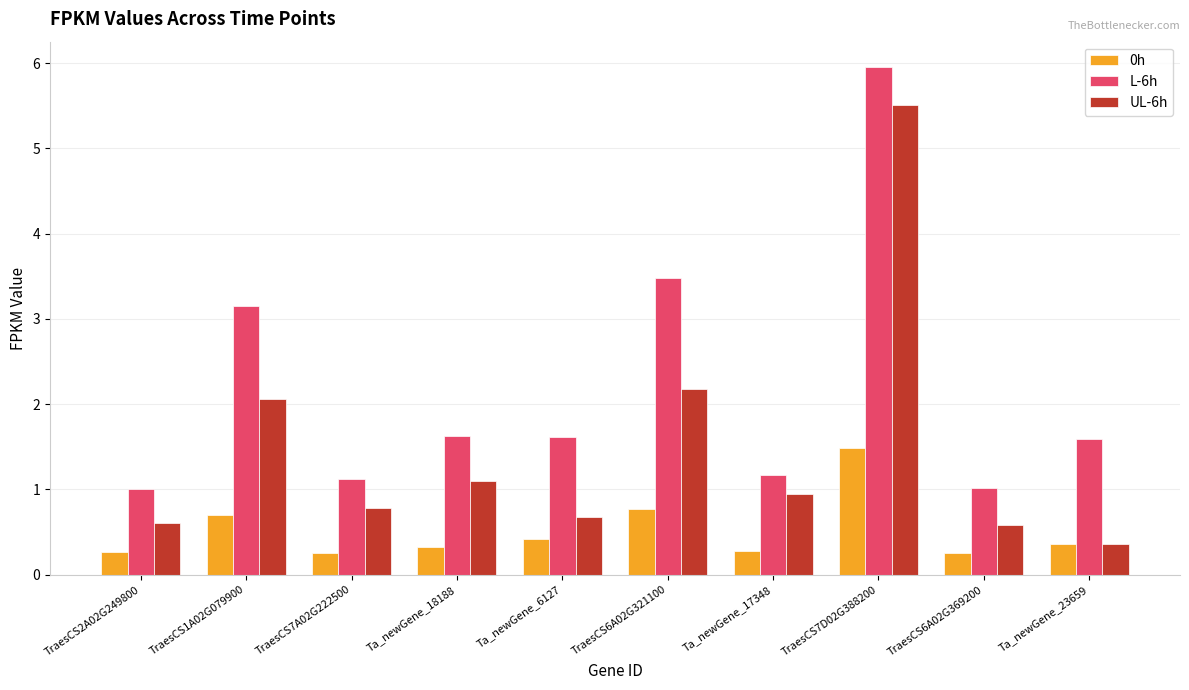

Does the chart contain any negative values?

No